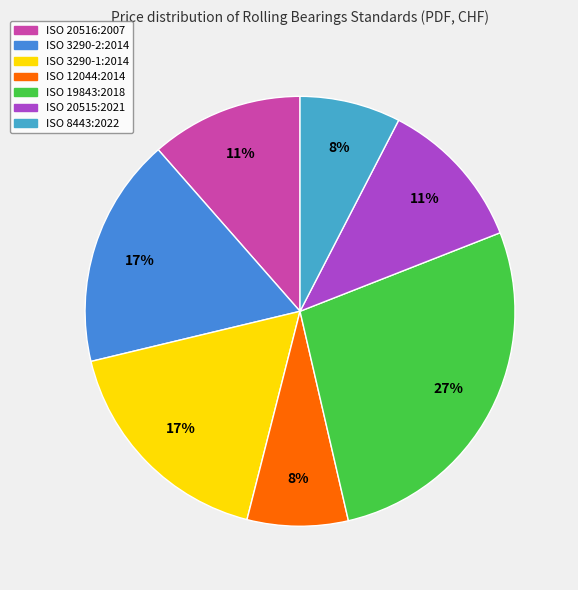

To the nearest percent, what is the difference between the largest and smallest slice percentages?

20%